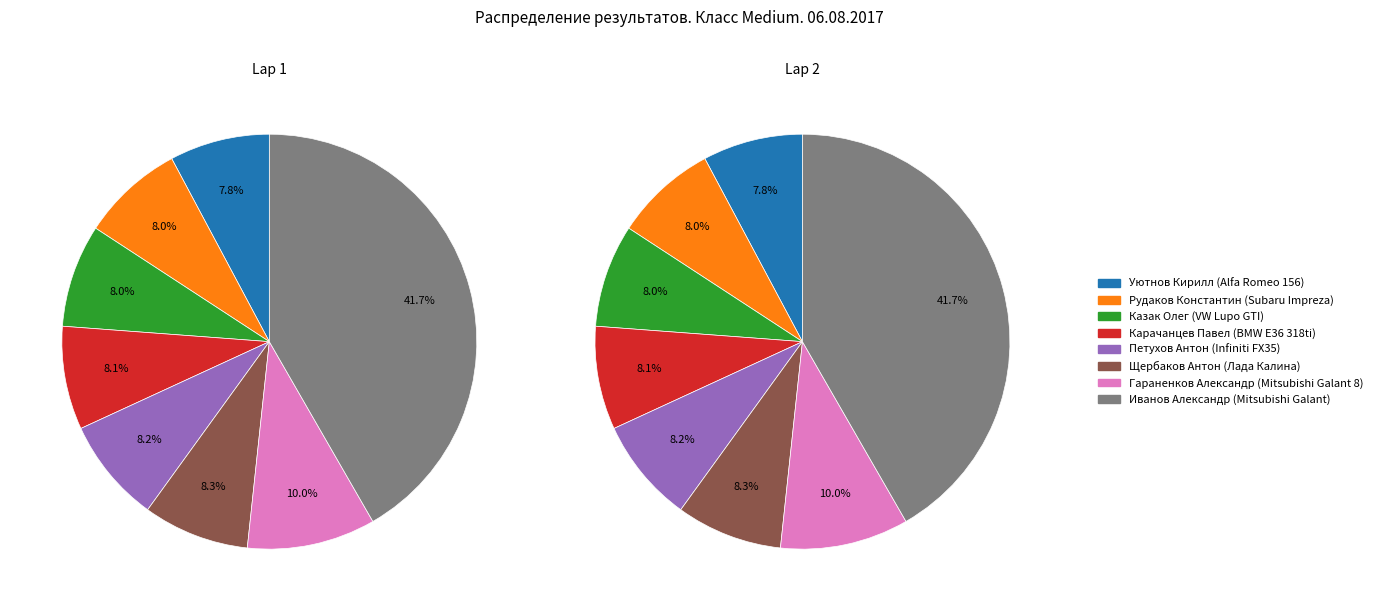

Is it true that Карачанцев Павел (BMW E36 318ti) is 8% of the pie?

True